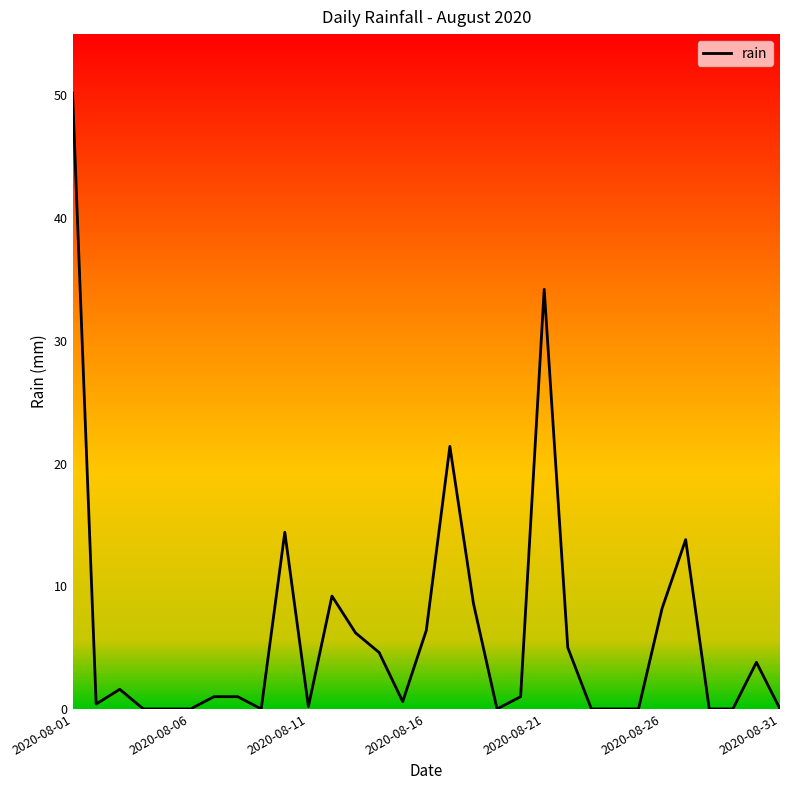

What is the difference between the maximum and second lowest values?

50.2